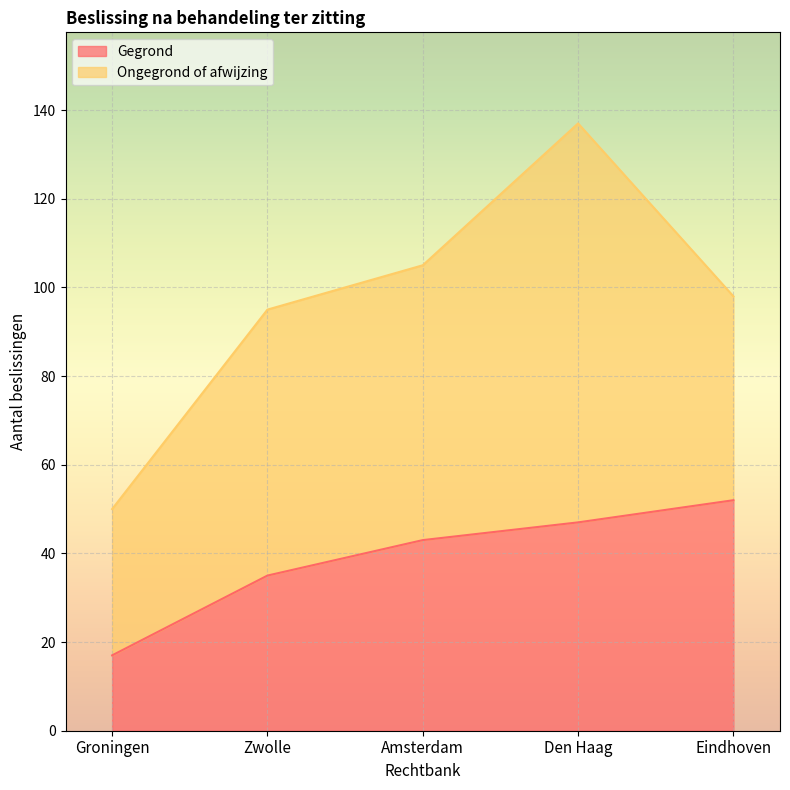

What is the sum of the values at Den Haag and Amsterdam?

90